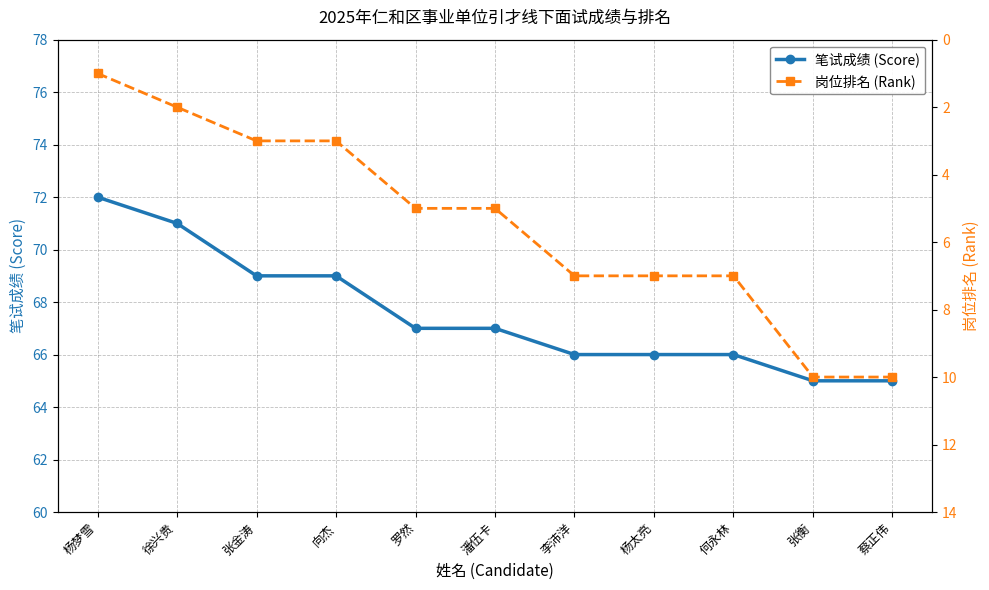

Is this an area chart (filled region under the line)?

No